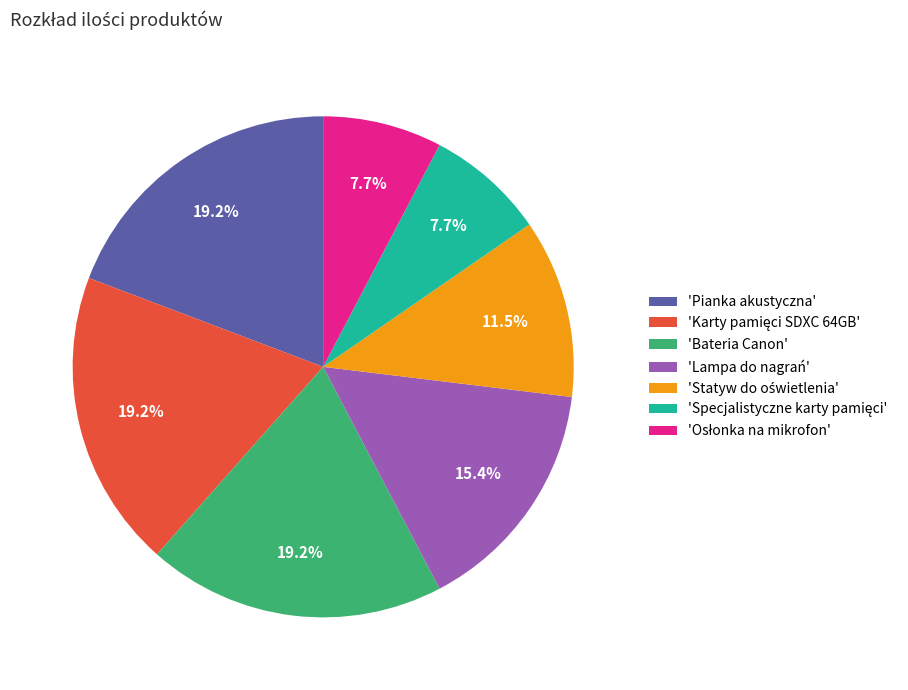

Is there a majority slice in this chart?

No